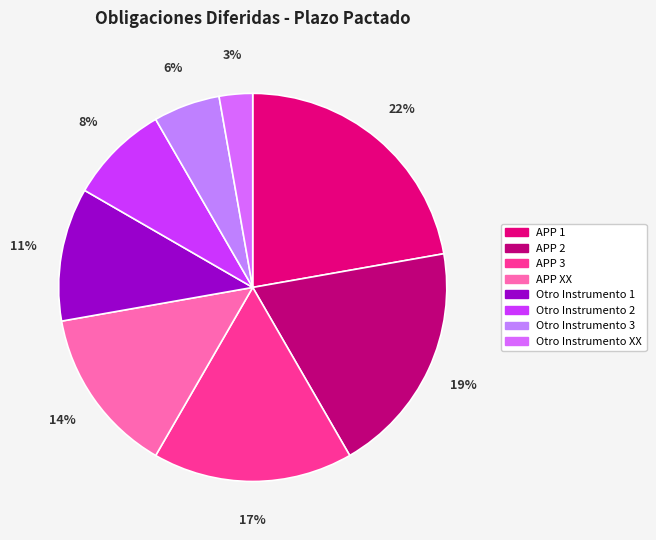

Which slice is the smallest?

Otro Instrumento XX